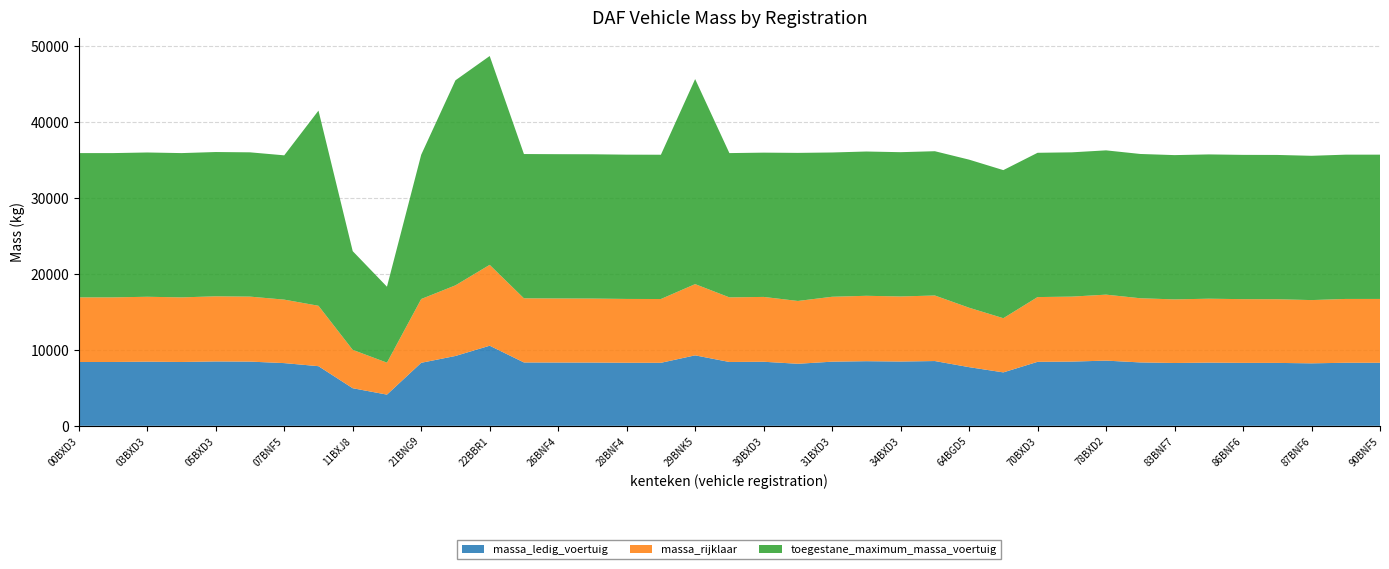

Reading left to right, transcribe all the data shown in this chart.

massa_ledig_voertuig: 8408	8408	8448	8408	8478	8458	8260	7855	4952	4110	8300	9200	10550	8346	8336	8330	8305	8300	9281	8408	8438	8172	8448	8512	8468	8532	7727	7037	8428	8458	8588	8350	8275	8321	8291	8286	8230	8305	8305
massa_rijklaar: 8508	8508	8548	8508	8578	8558	8360	7955	5052	4210	8400	9300	10650	8446	8436	8430	8405	8400	9381	8508	8538	8272	8548	8612	8568	8632	7827	7137	8528	8558	8688	8450	8375	8421	8391	8386	8330	8405	8405
toegestane_maximum_massa_voertuig: 19000	19000	19000	19000	19000	19000	19000	25700	13000	10000	19000	27000	27500	19000	19000	19000	19000	19000	27000	19000	19000	19500	19000	19000	19000	19000	19500	19500	19000	19000	19000	19000	19000	19000	19000	19000	19000	19000	19000